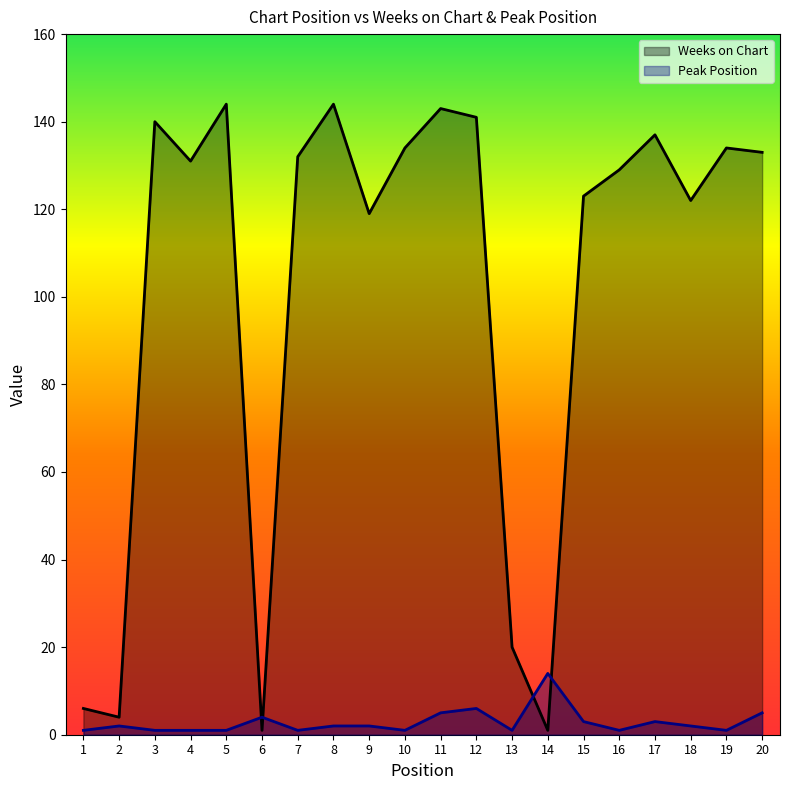

In Weeks on Chart, how many points are higher than both neighbors (excluding endpoints)?

6